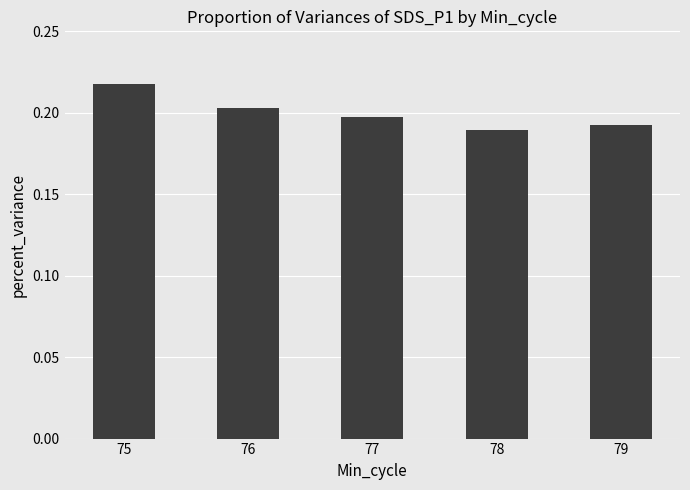

Which label corresponds to the largest value in the chart?

75